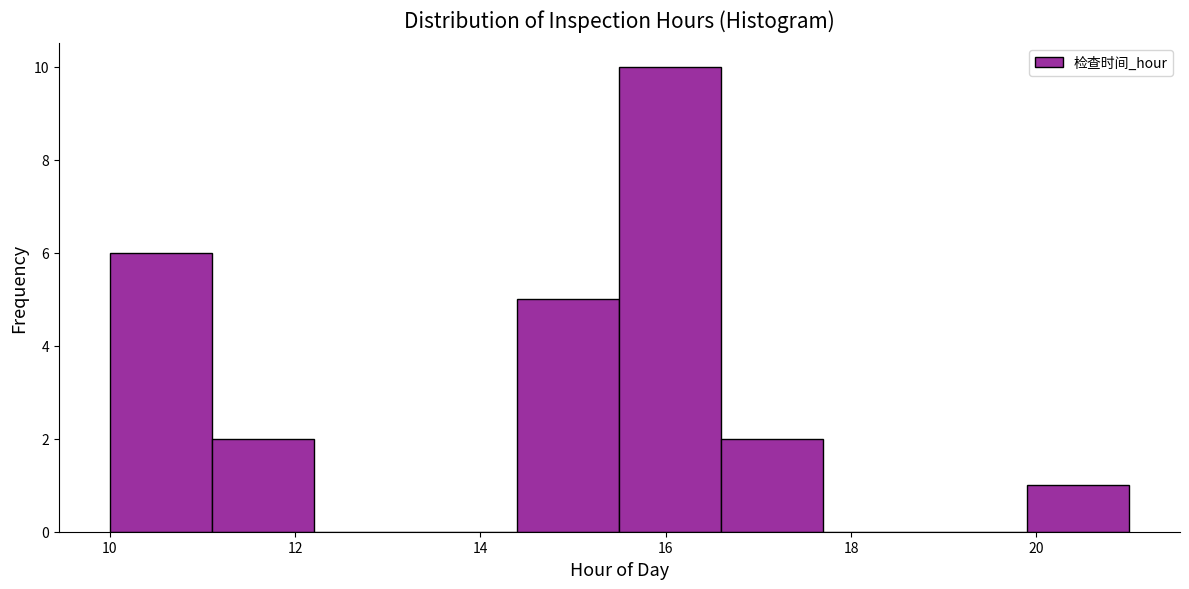

Reading left to right, transcribe this chart: for each bar, give the range it covers on the x-axis and its height. Neither the bar edges nor the heights are printed on the chart, so give them approximately, as read against the axes.

10.0 to 11.1: 6
11.1 to 12.2: 2
12.2 to 13.3: 0
13.3 to 14.4: 0
14.4 to 15.5: 5
15.5 to 16.6: 10
16.6 to 17.7: 2
17.7 to 18.8: 0
18.8 to 19.9: 0
19.9 to 21.0: 1